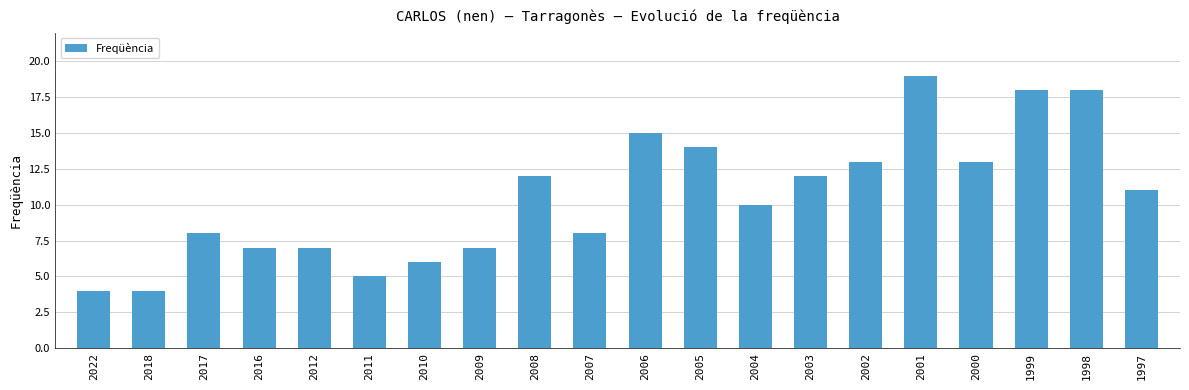

What is the change in value from 2018 to 2001?

+15